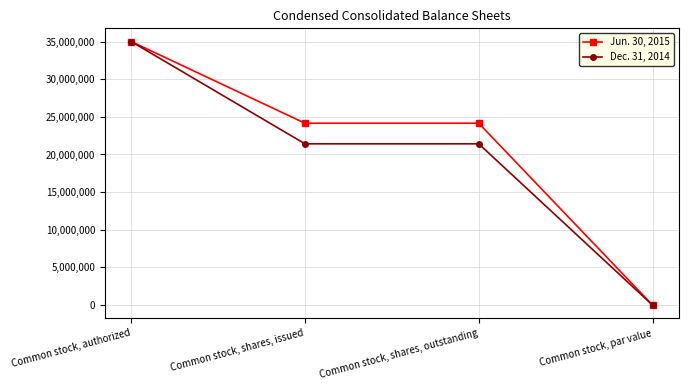

Which label corresponds to the smallest value in the chart?

Common stock, par value